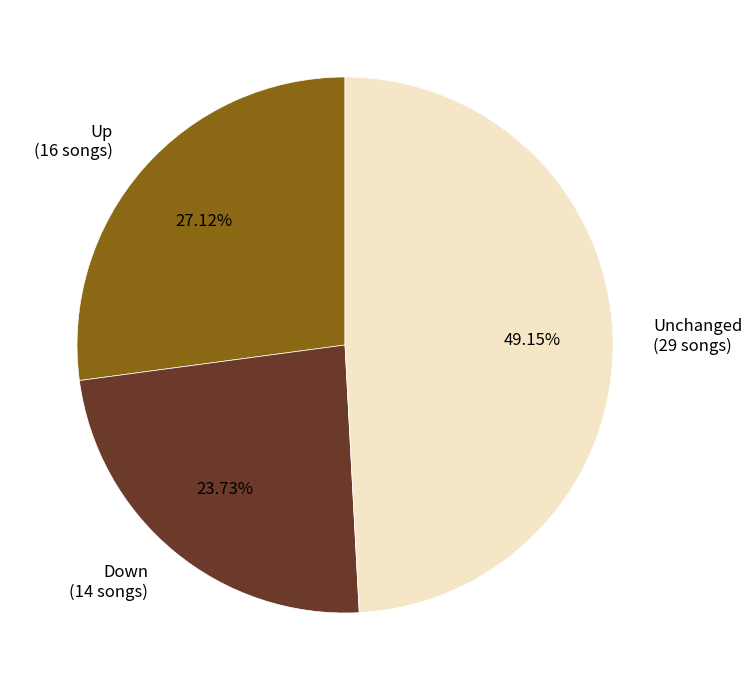

How many slices are in this pie chart?

3